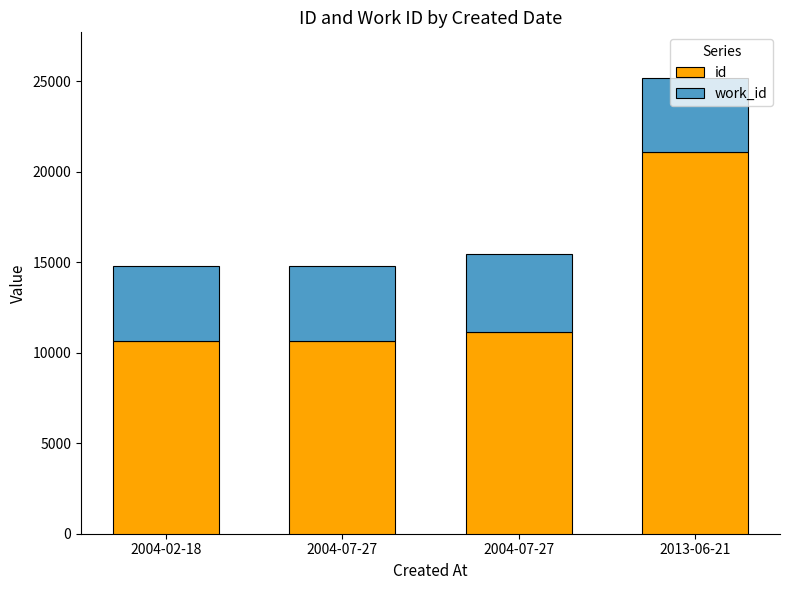

True or false: id has a value of 21075 at 2013-06-21.

True